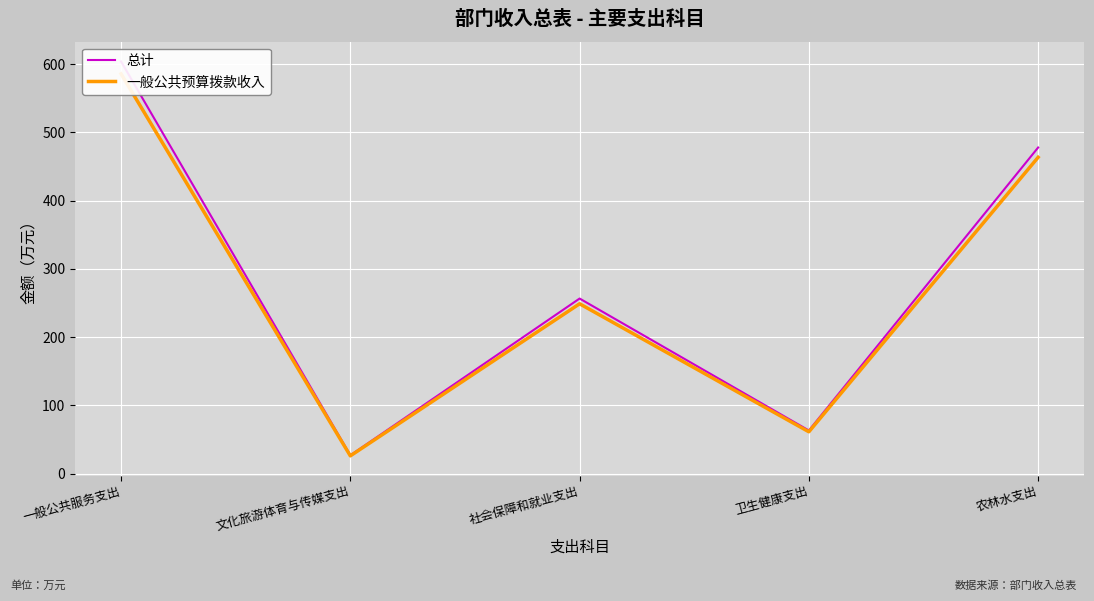

Reading left to right, transcribe all the data shown in this chart.

总计: 603.8	26.7	256.5	63.1	477.8
一般公共预算拨款收入: 585.7	25.9	248.8	61.2	463.5